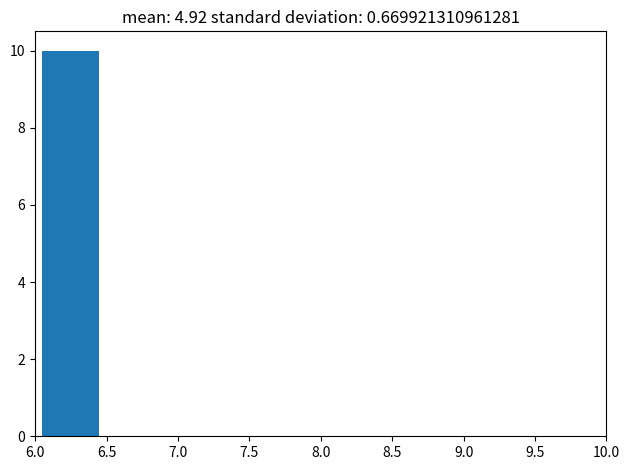

Reading left to right, list every bar in this chart as the range it spans on the x-axis followed by its height. The values are not printed on the chart, so give them approximately, as read against the axis.

6.0 to 6.5: 10
6.5 to 7.0: 0
7.0 to 7.5: 0
7.5 to 8.0: 0
8.0 to 8.5: 0
8.5 to 9.0: 0
9.0 to 9.5: 0
9.5 to 10.0: 0